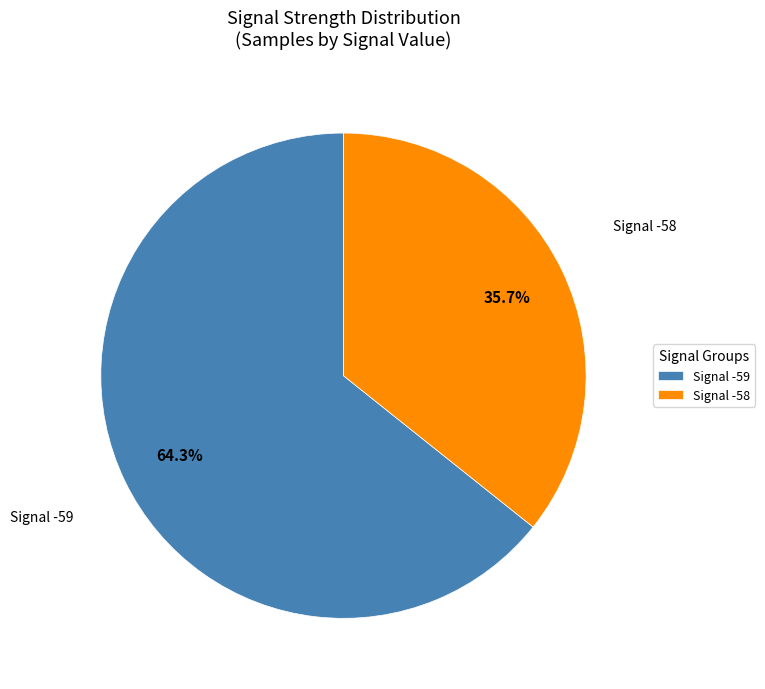

What portion of the pie excludes Signal -58?

64.3%